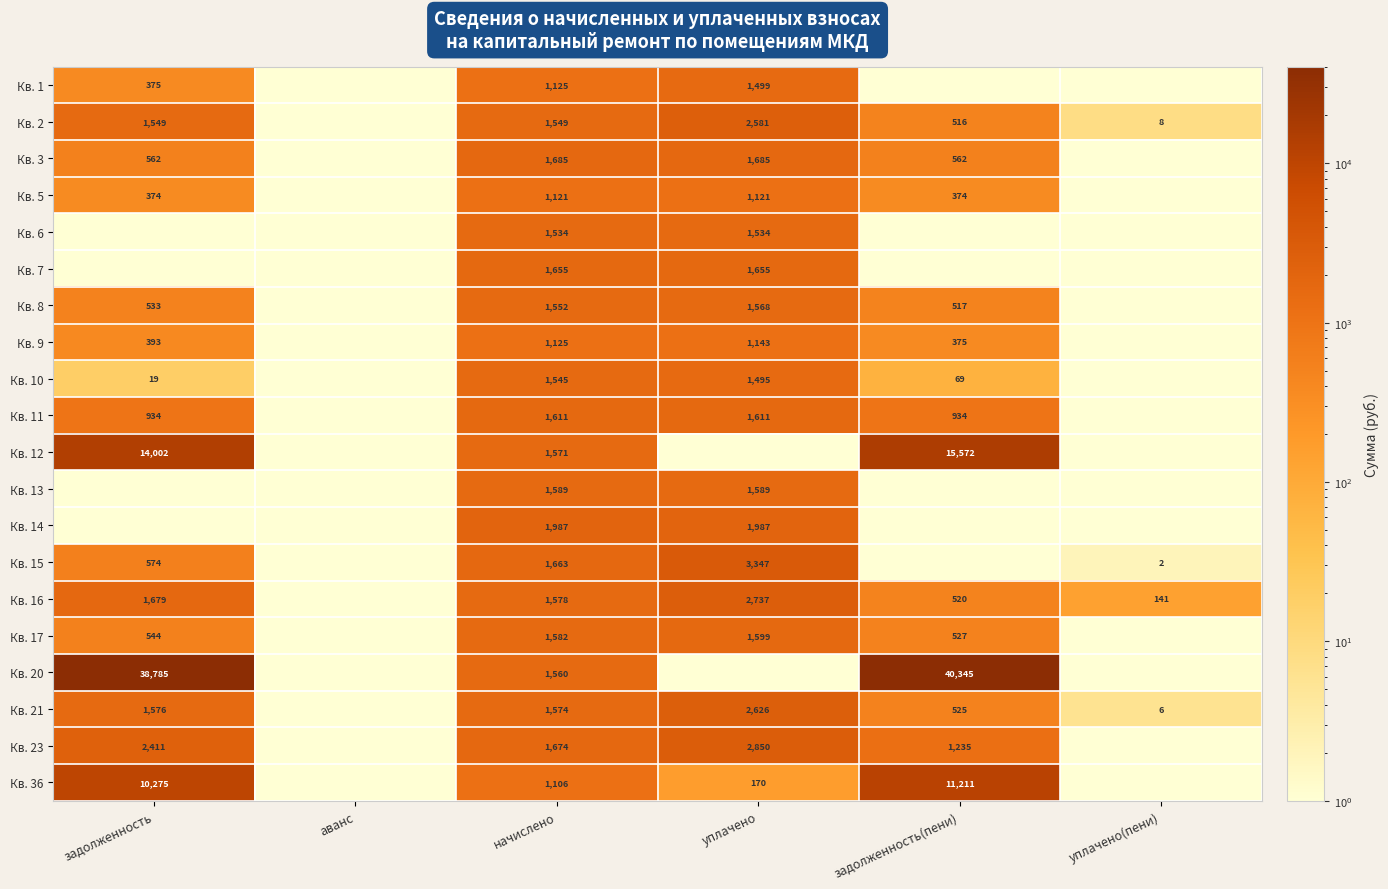

Is the value of Кв. 1 at начислено greater than the value of Кв. 5 at уплачено?

Yes